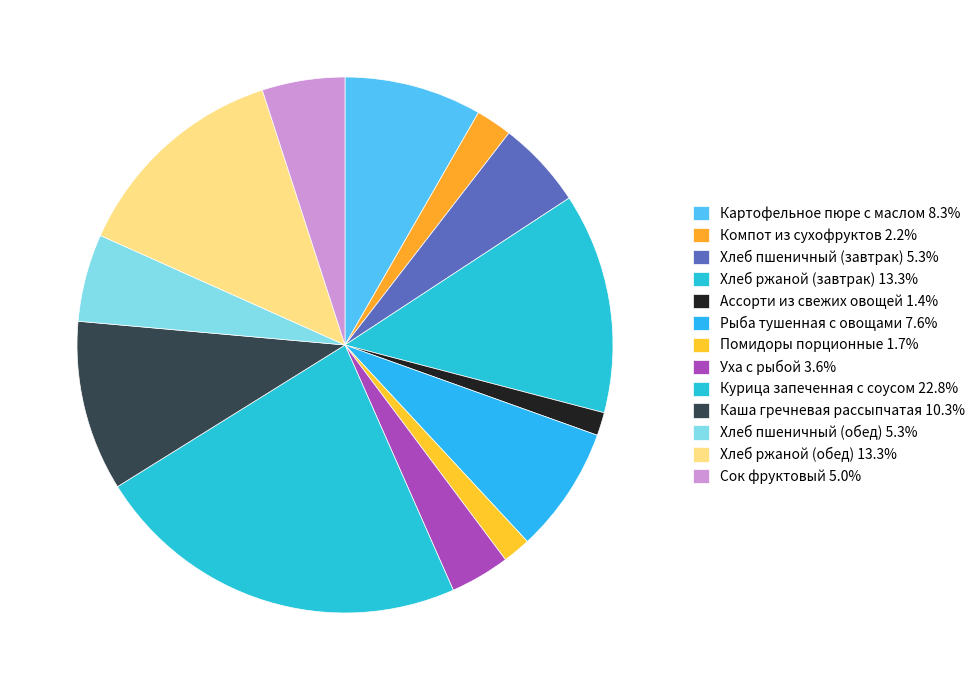

To the nearest percent, what percentage of the pie is Курица запеченная с соусом?

23%